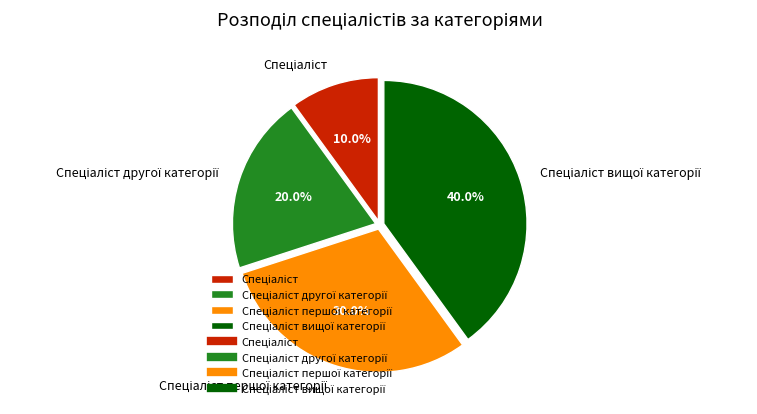

Does any single category account for the majority?

No